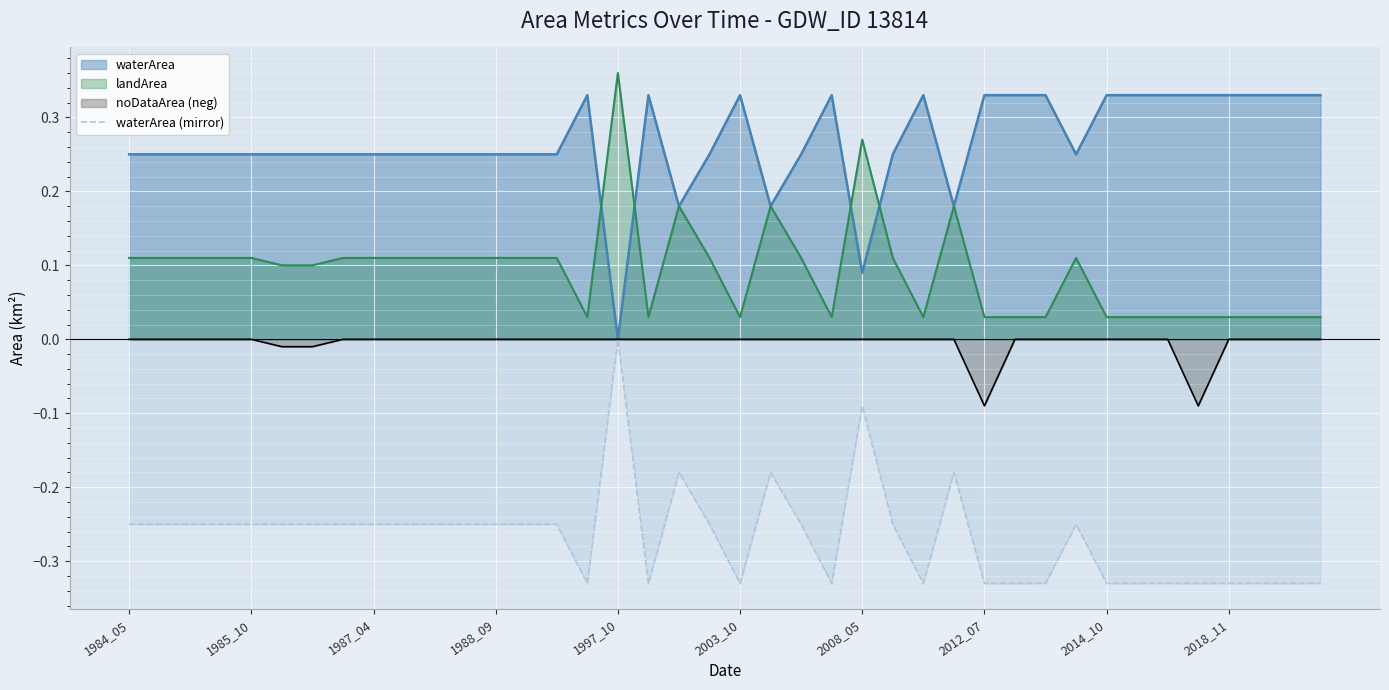

Reading right to left, extract all data points from this chart.

-0.3	-0.3	-0.3	-0.3	-0.3	-0.3	-0.3	-0.3	-0.2	-0.3	-0.3	-0.3	-0.2	-0.3	-0.2	-0.1	-0.3	-0.2	-0.2	-0.3	-0.2	-0.2	-0.3	-0.0	-0.3	-0.2	-0.2	-0.2	-0.2	-0.2	-0.2	-0.2	-0.2	-0.2	-0.2	-0.2	-0.2	-0.2	-0.2	-0.2